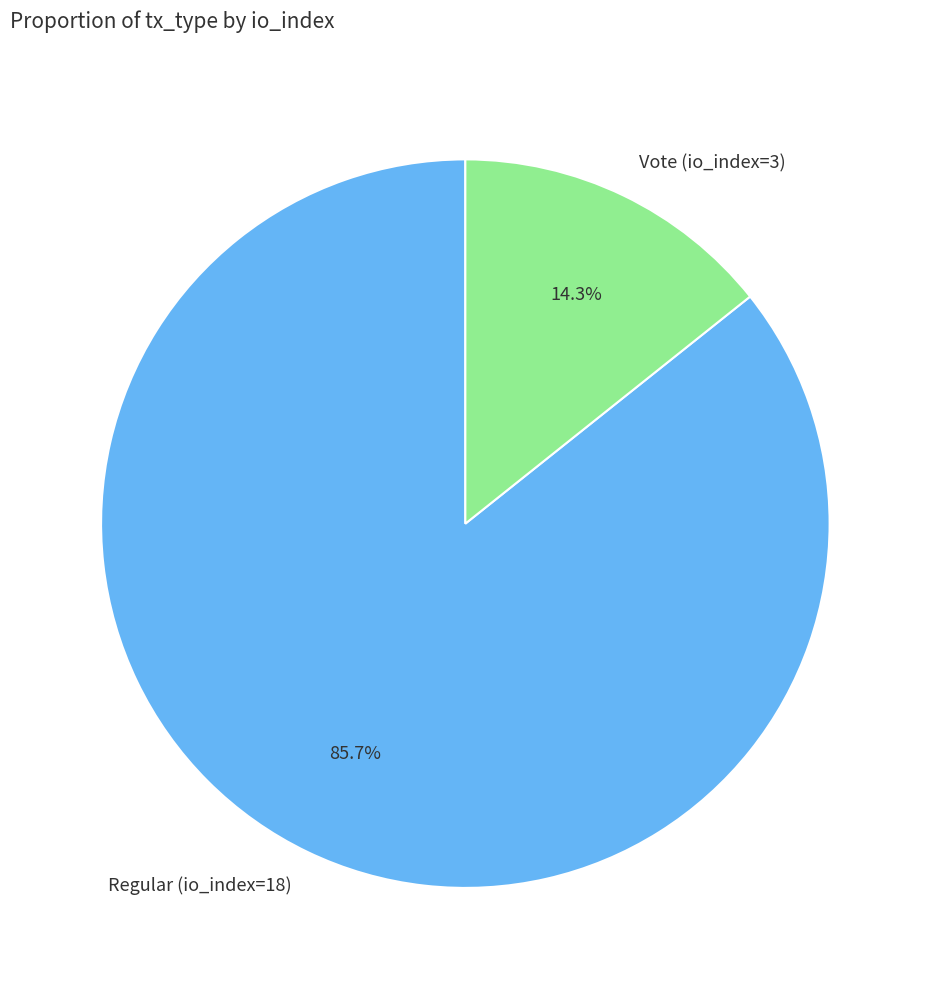

What percentage do Vote (io_index=3) and Regular (io_index=18) together represent?

100.0%